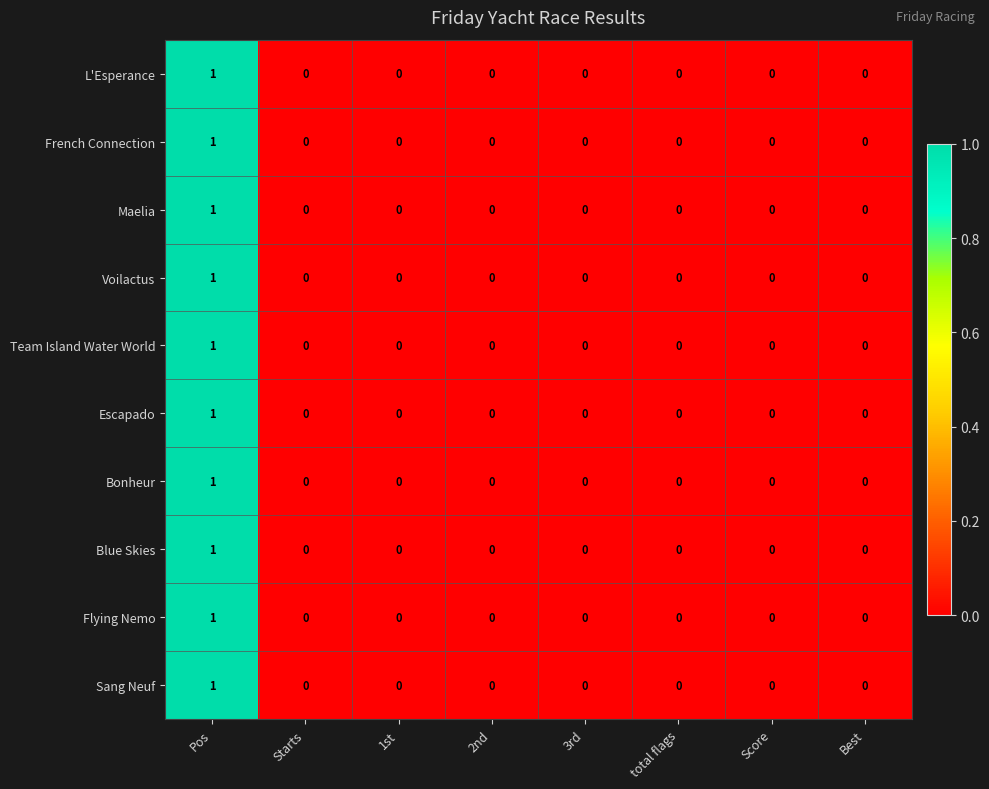

At which category is the sum across all series the highest?

Pos